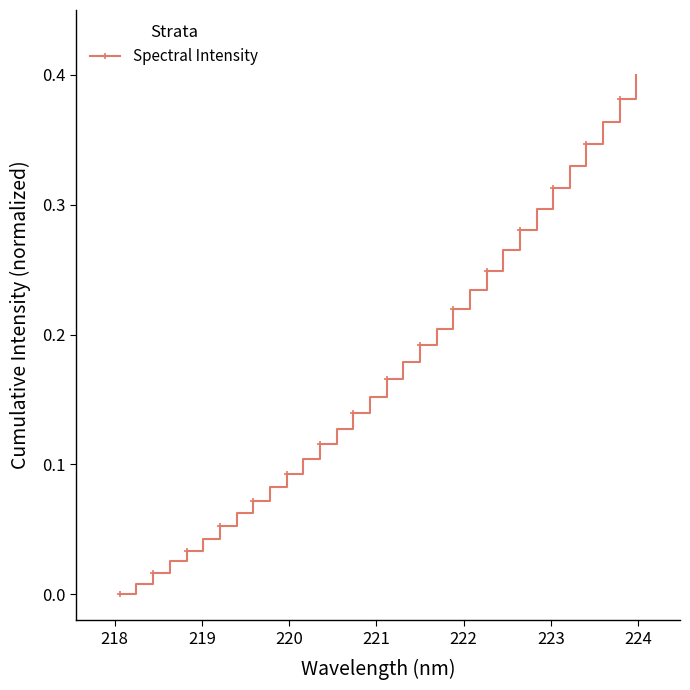

What is the sum of all values?

5.5